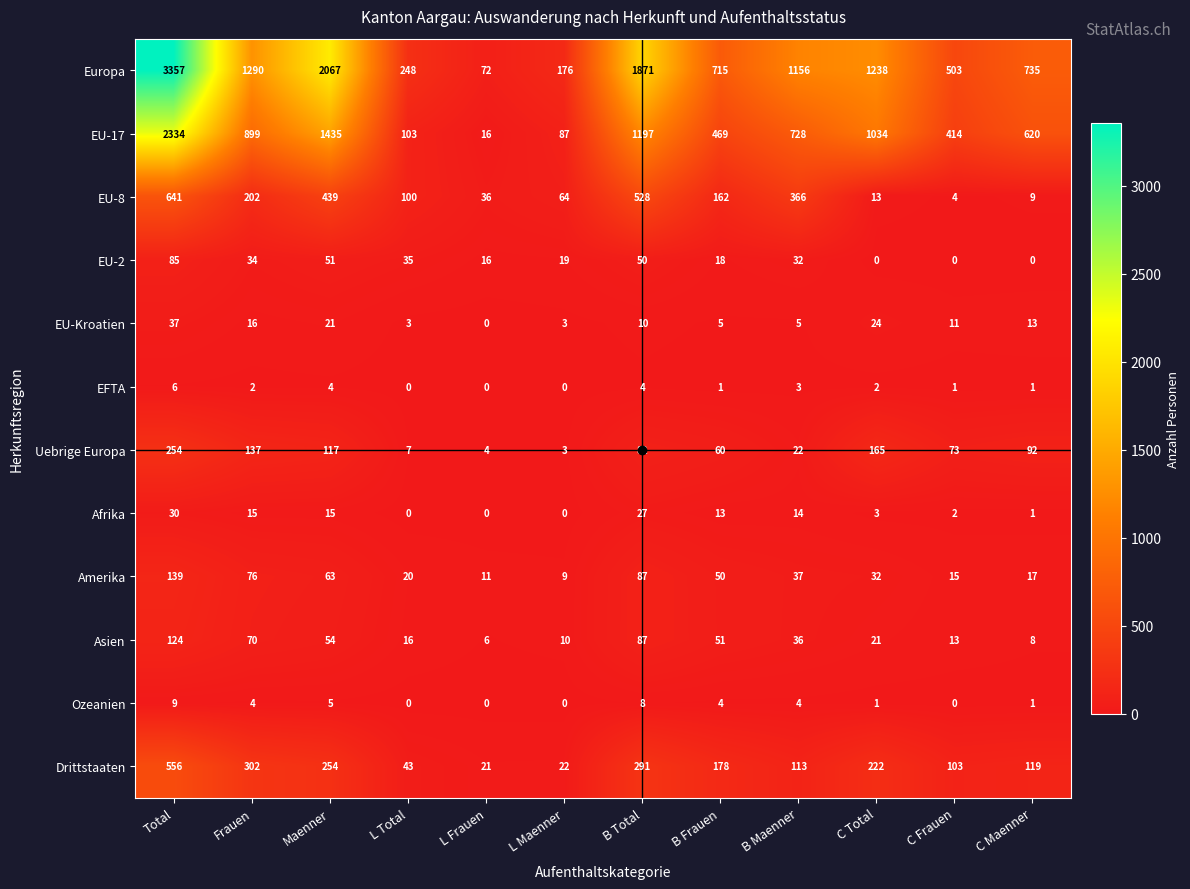

At which label is Asien closest to 65?

Frauen